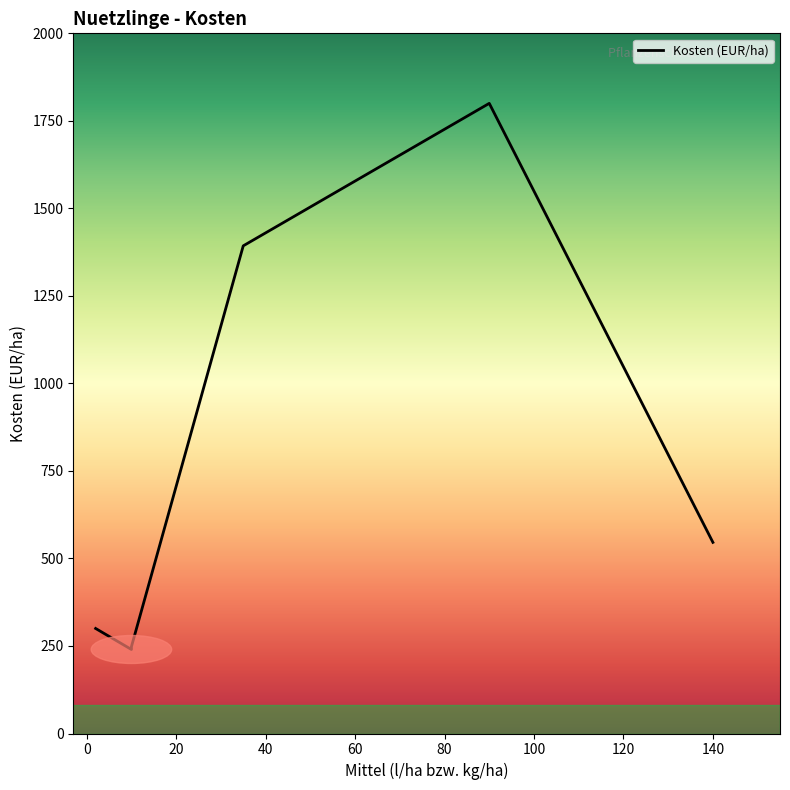

Between 40 and 60, which is larger?

60